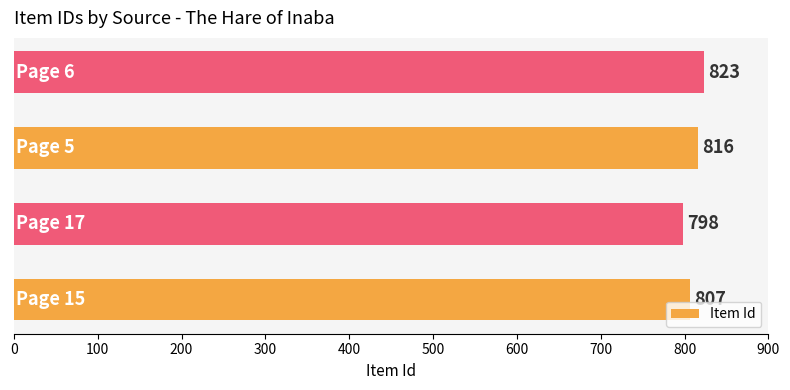

What is the difference between the second highest and minimum values?

18